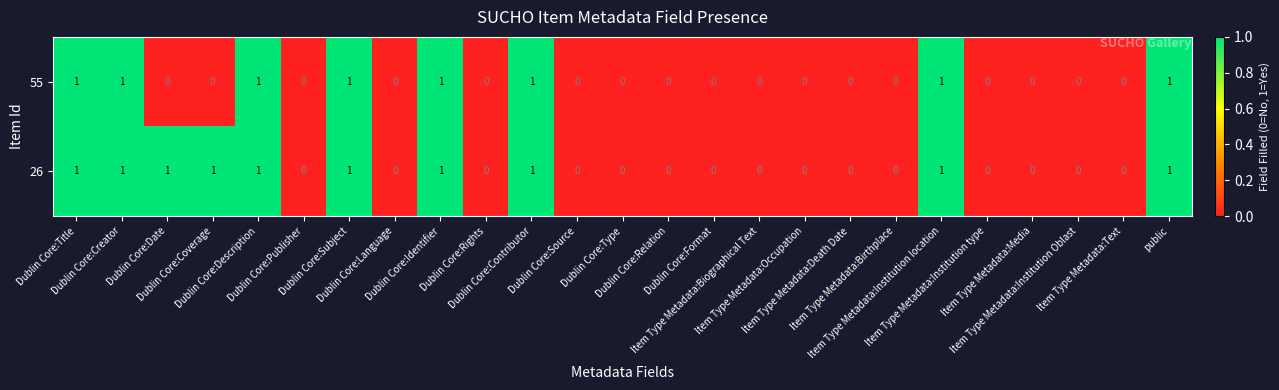

How many categories are shown in the chart?

25